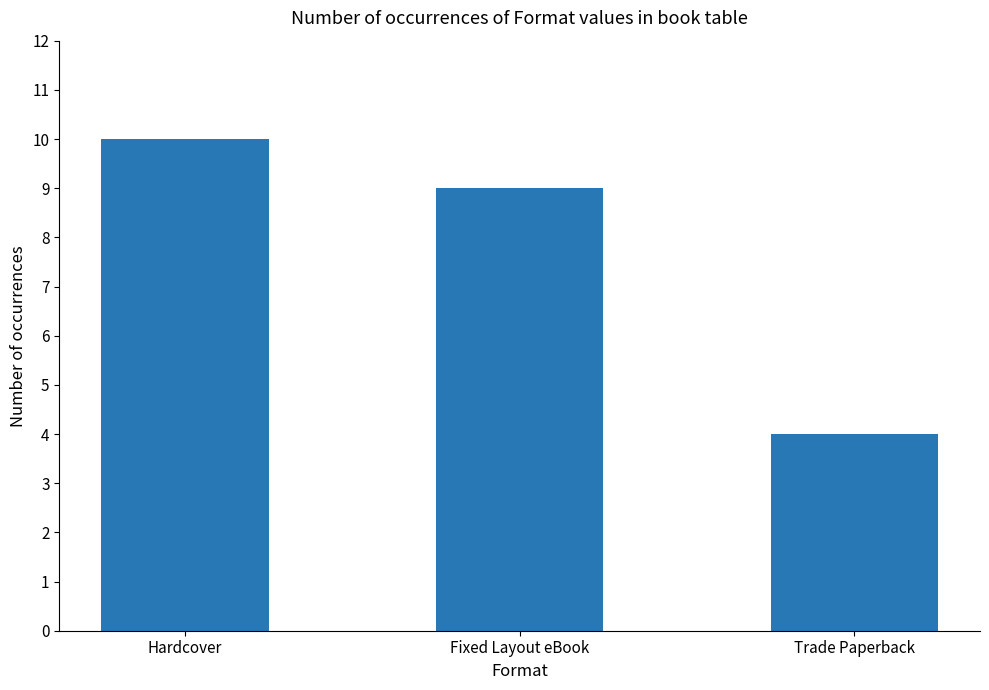

How many series are shown in this chart?

1